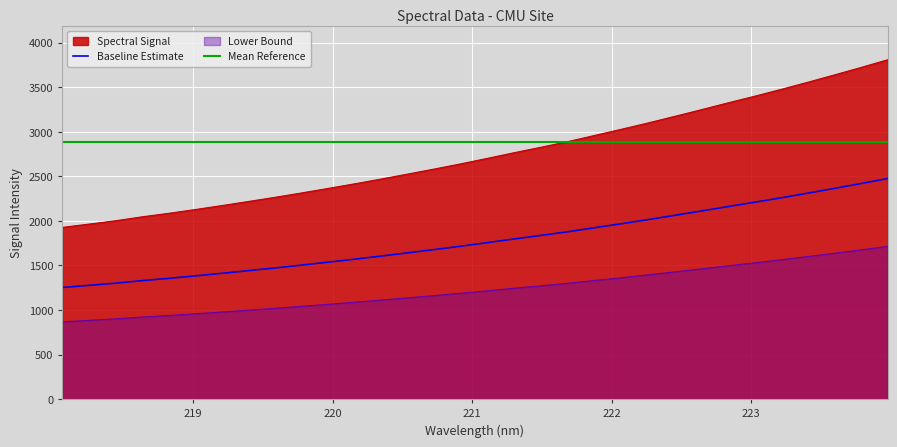

How many data points are above 2703?

16